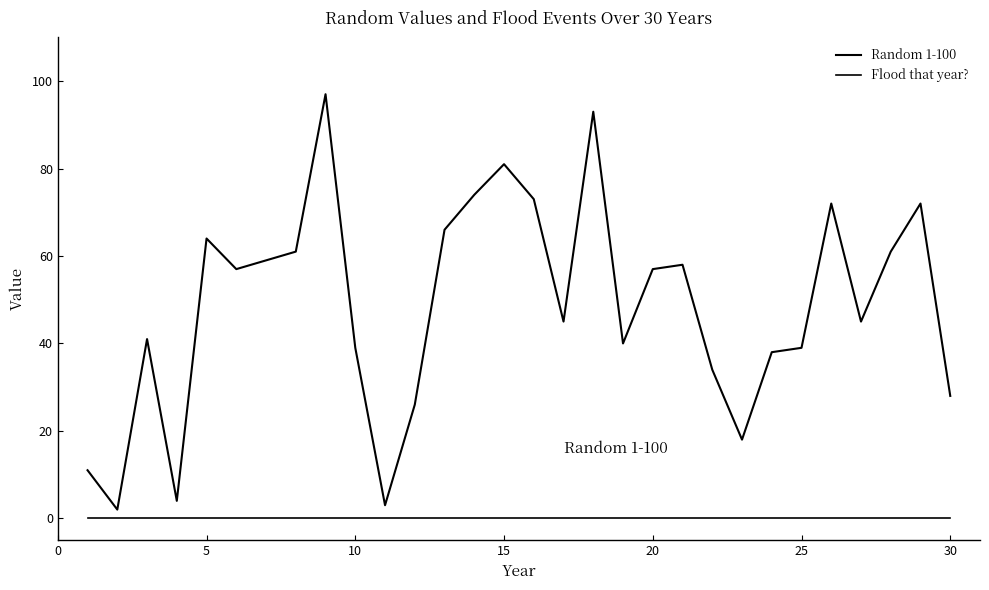

Does the chart have visible grid lines?

No